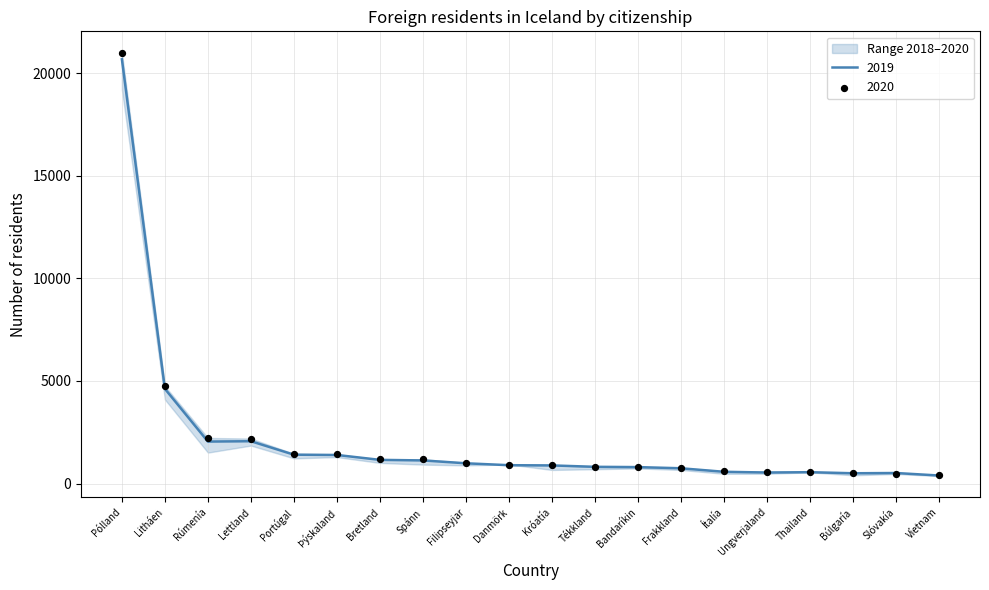

True or false: 2019 has a value of 745 at Frakkland.

True